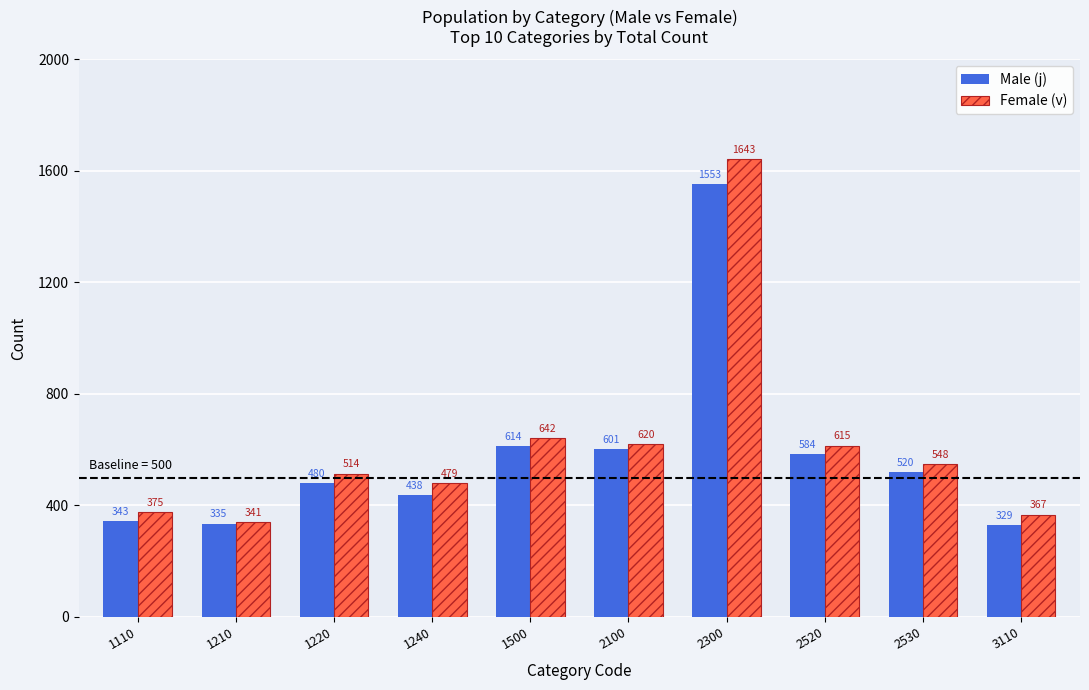

Rank the categories by Female (v) value from highest to lowest.

2300, 1500, 2100, 2520, 2530, 1220, 1240, 1110, 3110, 1210